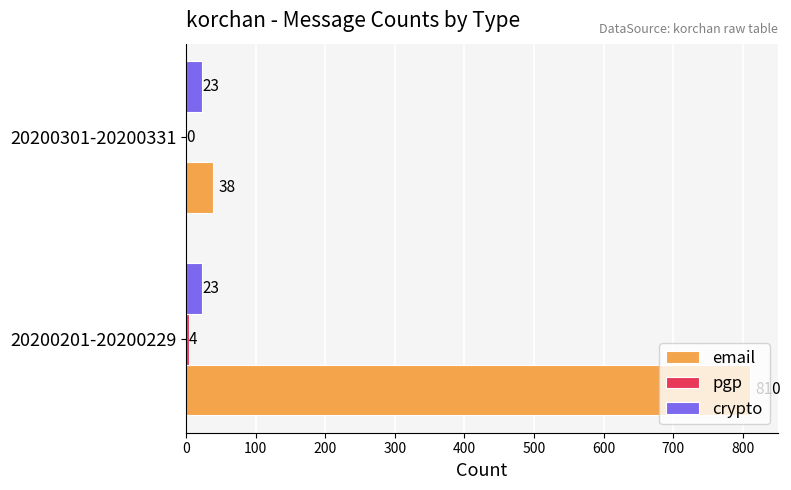

Is it true that crypto equals 23 at 20200301-20200331?

True